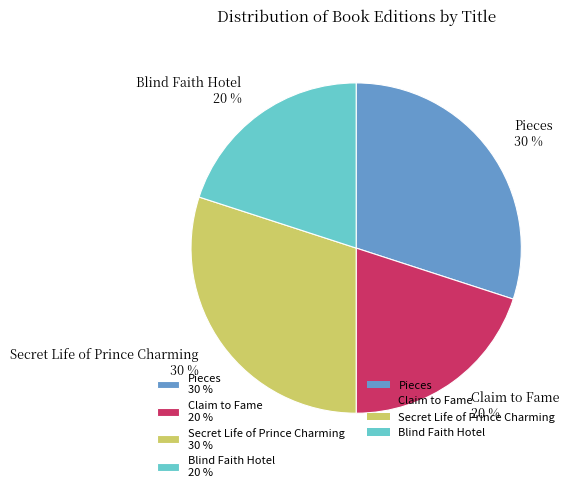

Is it true that Secret Life of Prince Charming is 30% of the pie?

True